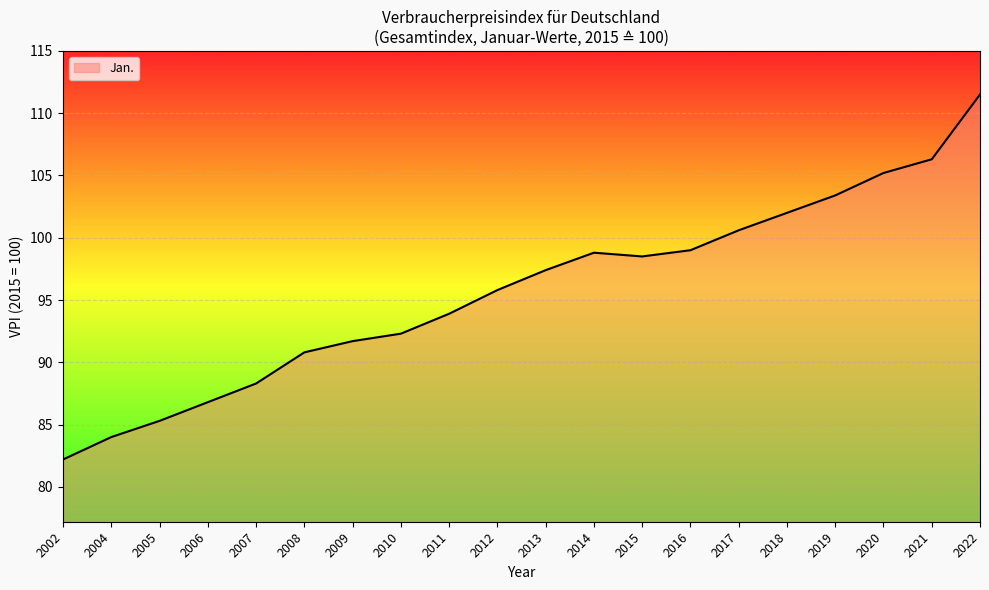

Which label corresponds to the smallest value in the chart?

2002